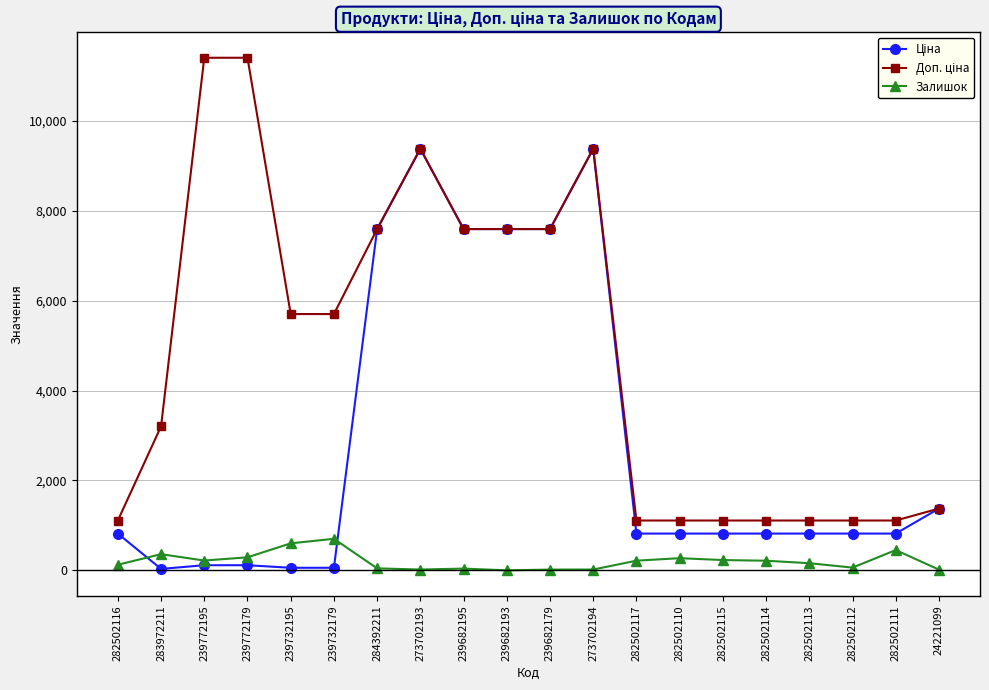

How many distinct data groups are displayed?

3